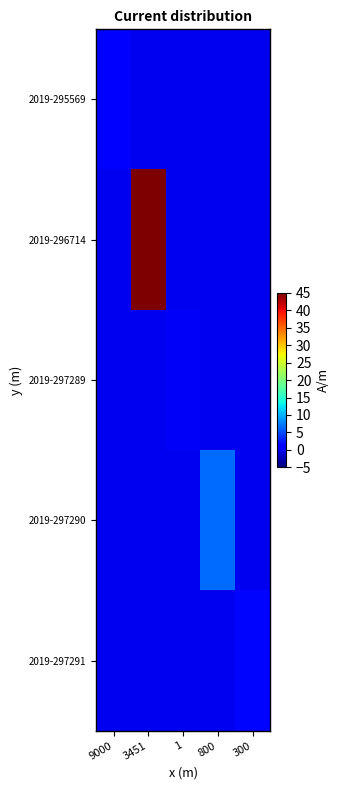

Between 300 and 800, which is larger?

300